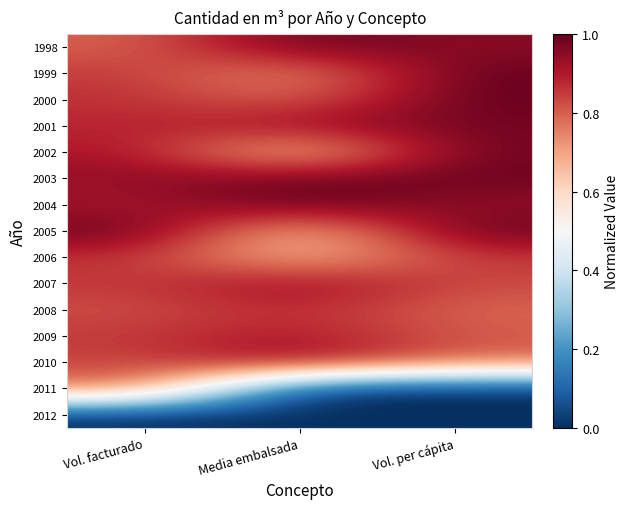

Reading left to right, transcribe all the data shown in this chart.

1998: Vol. facturado=0.8	Media embalsada=1.0	Vol. per cápita=0.9
1999: Vol. facturado=0.9	Media embalsada=0.7	Vol. per cápita=1.0
2000: Vol. facturado=0.9	Media embalsada=0.8	Vol. per cápita=1.0
2001: Vol. facturado=0.9	Media embalsada=0.9	Vol. per cápita=1.0
2002: Vol. facturado=0.9	Media embalsada=0.6	Vol. per cápita=1.0
2003: Vol. facturado=0.9	Media embalsada=1.0	Vol. per cápita=1.0
2004: Vol. facturado=0.9	Media embalsada=1.0	Vol. per cápita=0.9
2005: Vol. facturado=1.0	Media embalsada=0.6	Vol. per cápita=1.0
2006: Vol. facturado=0.9	Media embalsada=0.6	Vol. per cápita=0.9
2007: Vol. facturado=0.9	Media embalsada=0.9	Vol. per cápita=0.8
2008: Vol. facturado=0.8	Media embalsada=0.9	Vol. per cápita=0.8
2009: Vol. facturado=0.9	Media embalsada=0.9	Vol. per cápita=0.8
2010: Vol. facturado=0.8	Media embalsada=0.9	Vol. per cápita=0.8
2011: Vol. facturado=0.8	Media embalsada=0.0	Vol. per cápita=0.0
2012: Vol. facturado=0.0	Media embalsada=0.0	Vol. per cápita=0.0